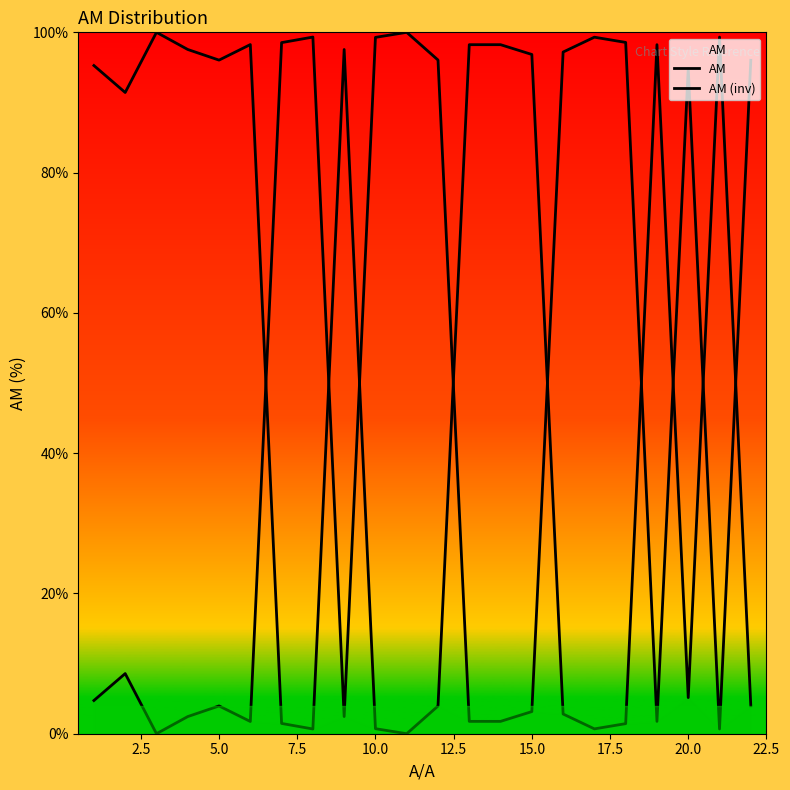

Which series has the widest spread of values?

ΑΜ